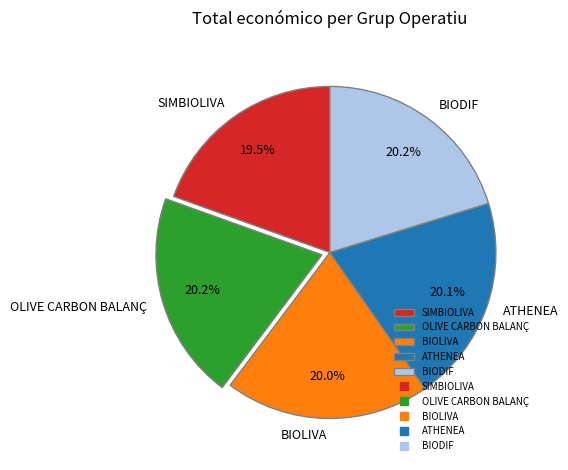

What is the total percentage of BIOLIVA and SIMBIOLIVA?

39.5%